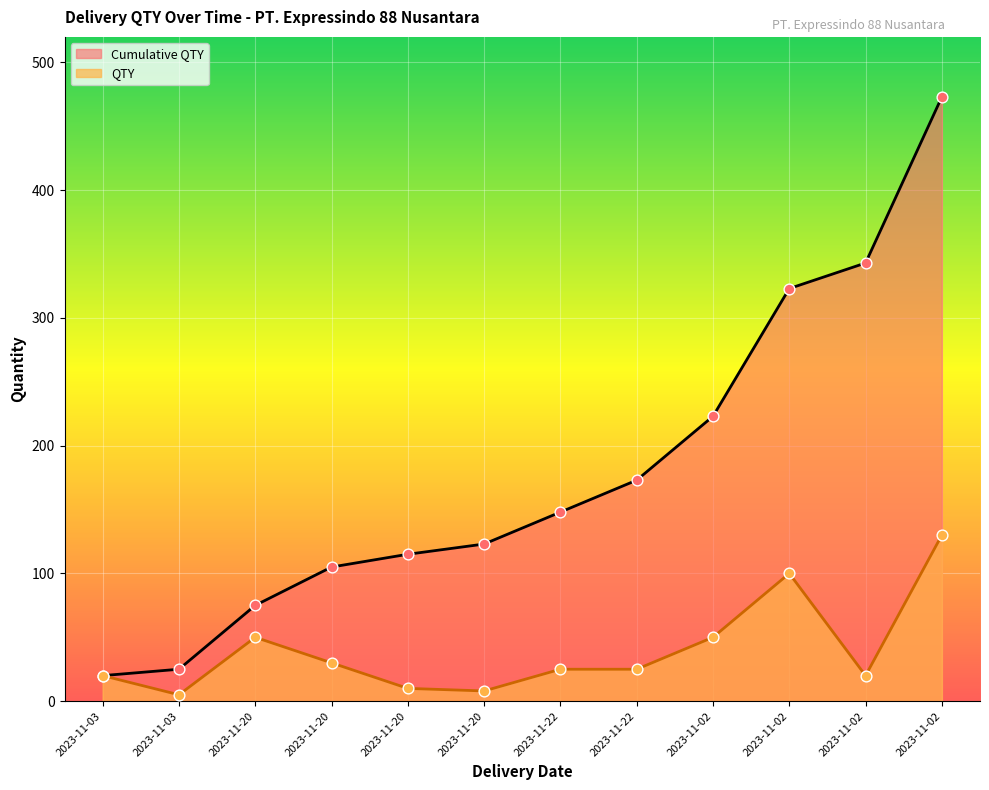

Which series has the largest total across all categories?

Cumulative QTY